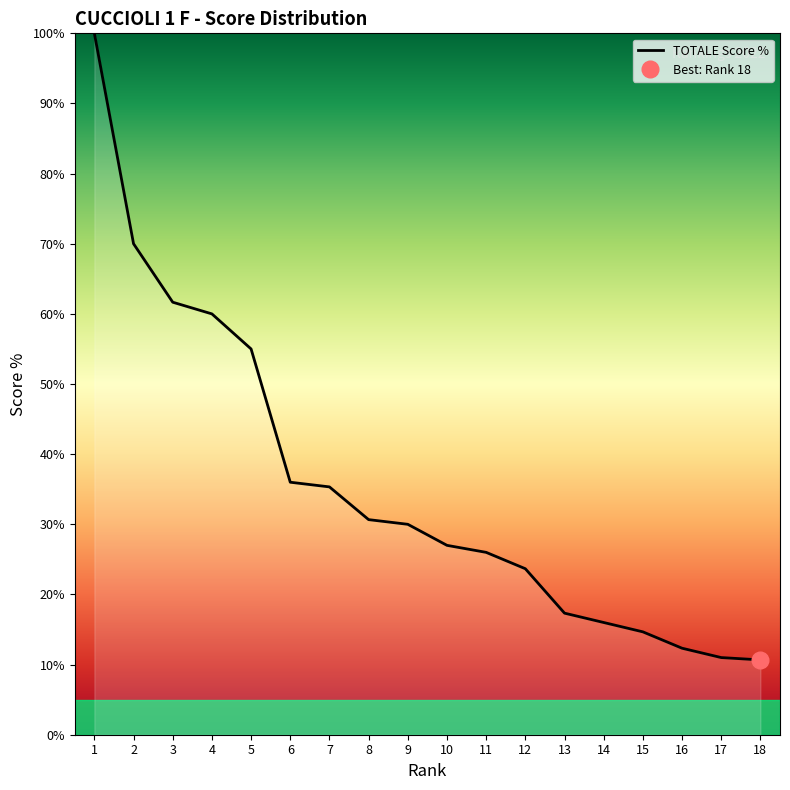

True or false: the data has more than 0 interior local peaks.

False